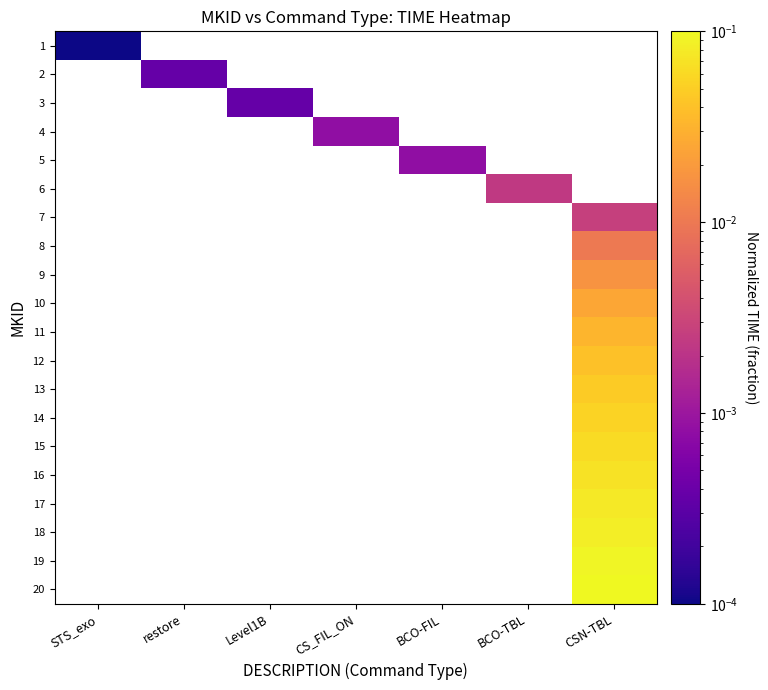

List the series in order of their peak value, lowest first.

1, 2, 3, 4, 5, 6, 7, 8, 9, 10, 11, 12, 13, 14, 15, 16, 17, 18, 19, 20